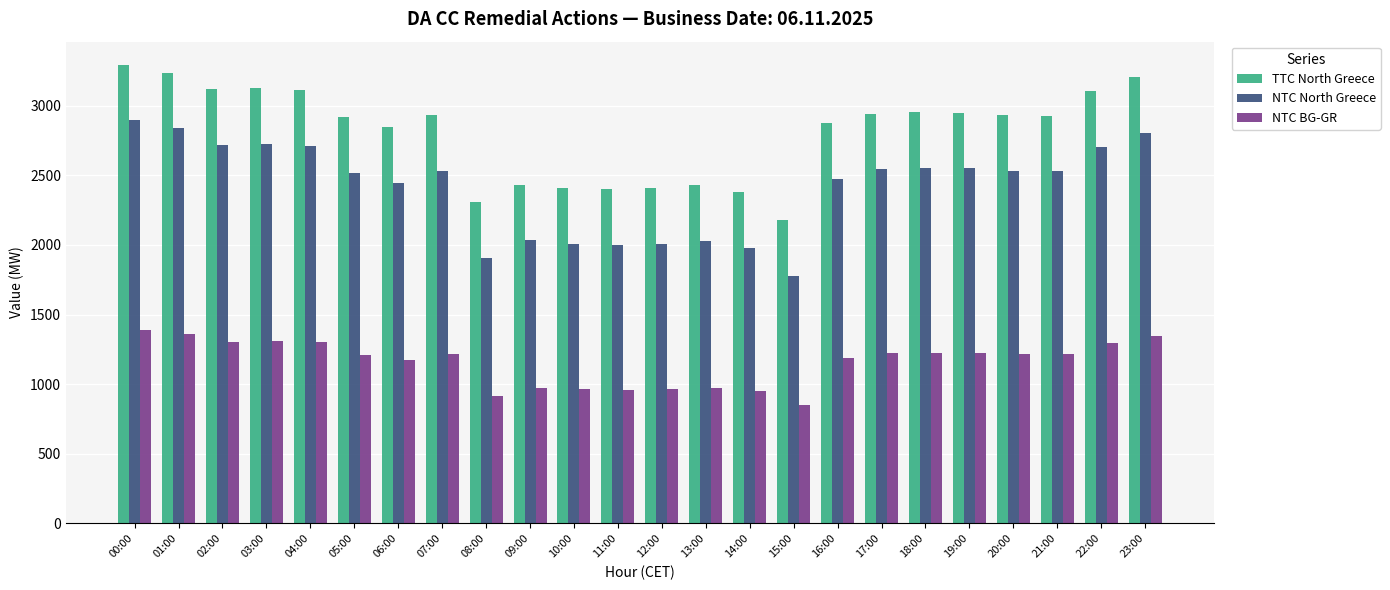

The TTC North Greece series shows 1065 at 14:00. True or false?

False